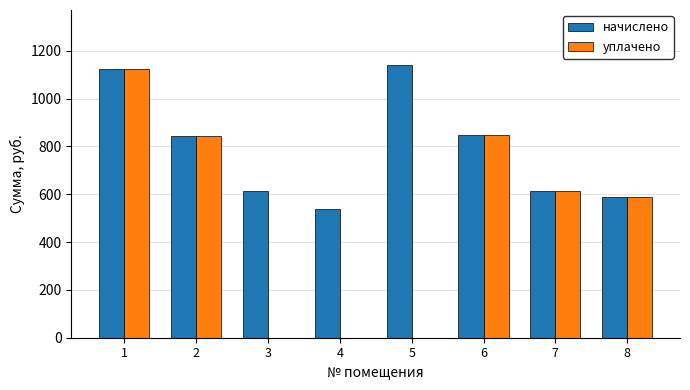

What is the sum of the начислено values at 5 and 7?

1755.1